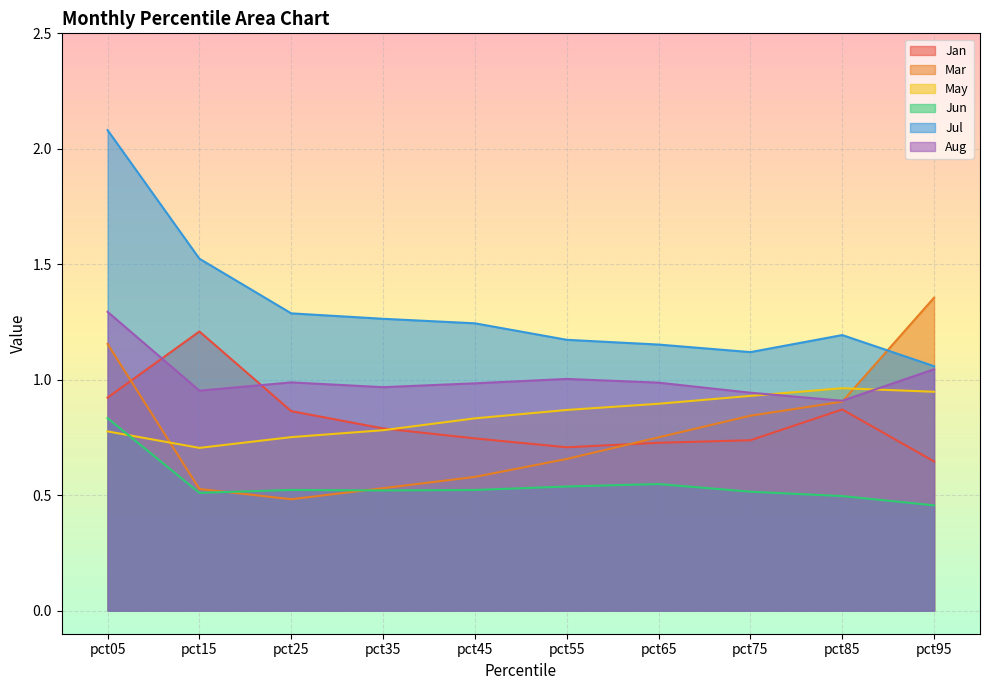

In May, how many points are lower than both neighbors (excluding endpoints)?

1